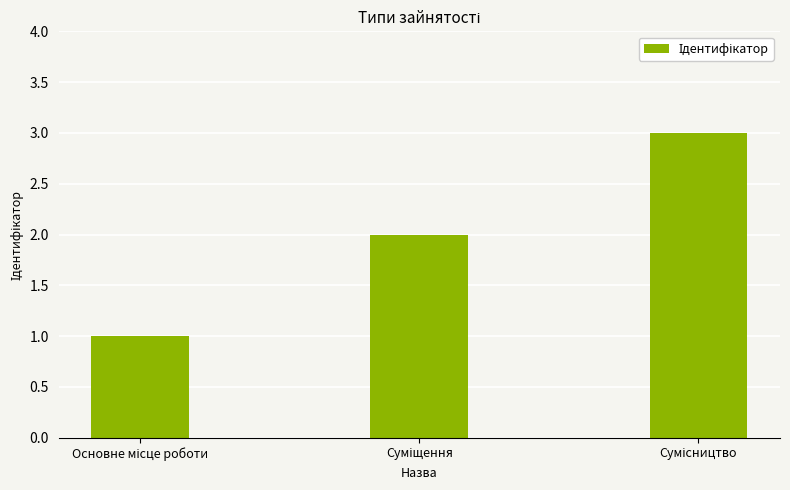

What is the sum of all values?

6